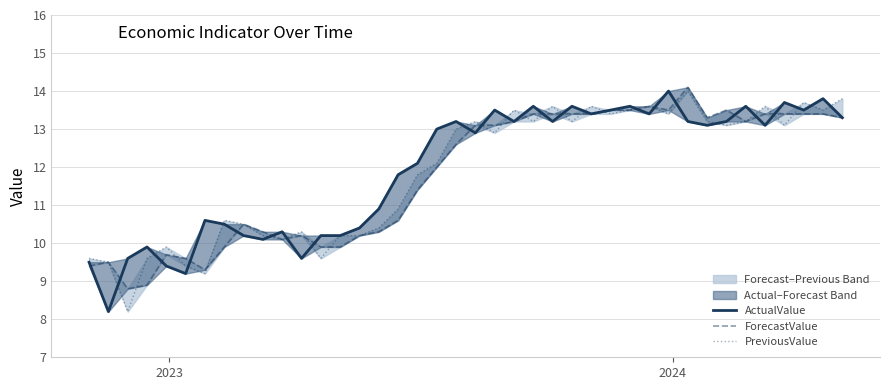

What are all the series names shown in the legend?

ActualValue, ForecastValue, PreviousValue